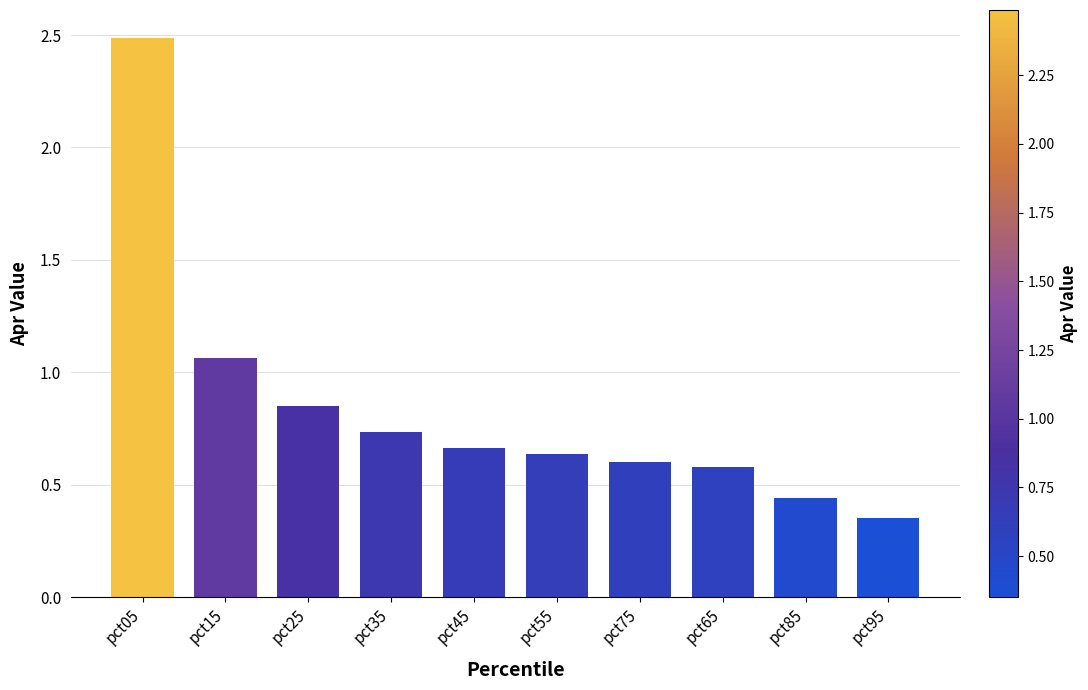

How many bars are there in total?

10